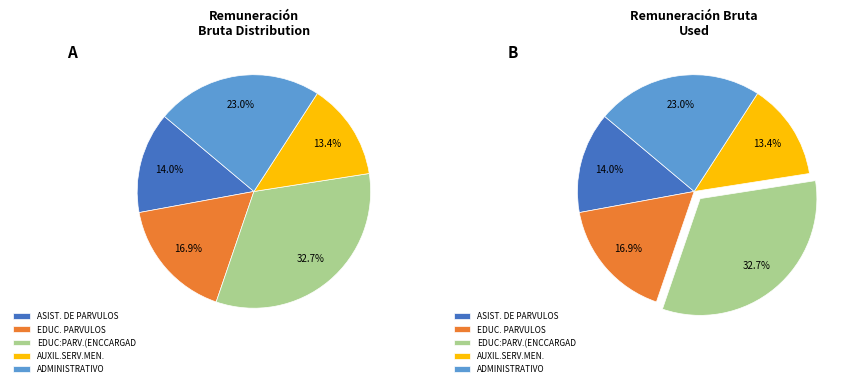

Is there a majority slice in this chart?

No